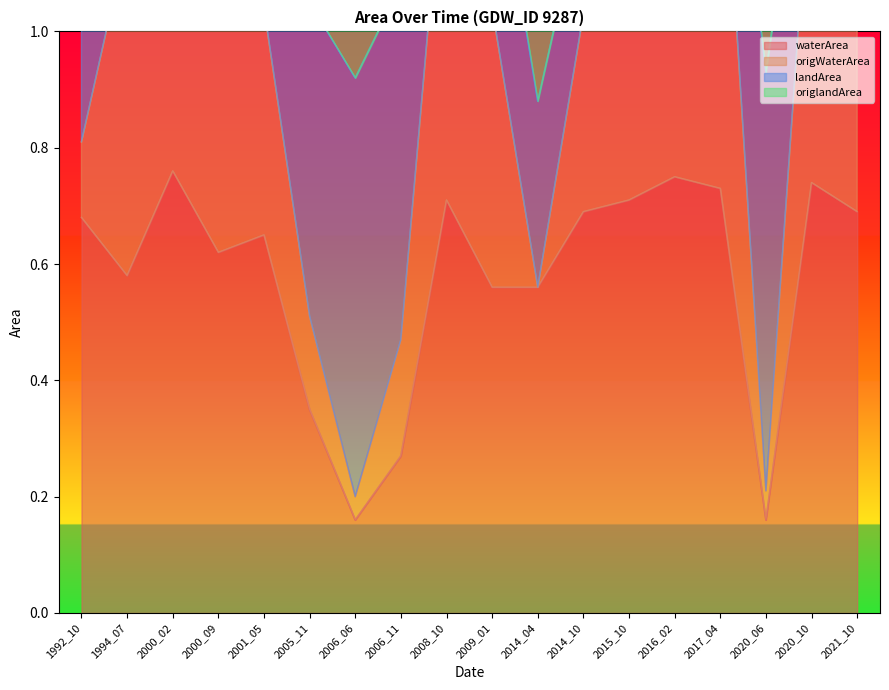

Is it true that waterArea equals 0.5 at 2005_11?

False